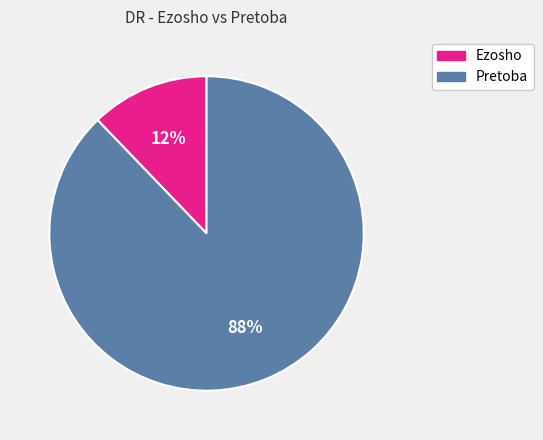

Is the sum of Ezosho and Pretoba greater than half?

Yes